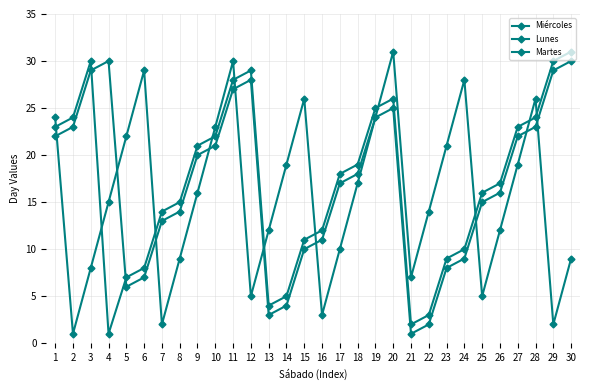

In Martes, how many points are higher than both neighbors (excluding endpoints)?

3